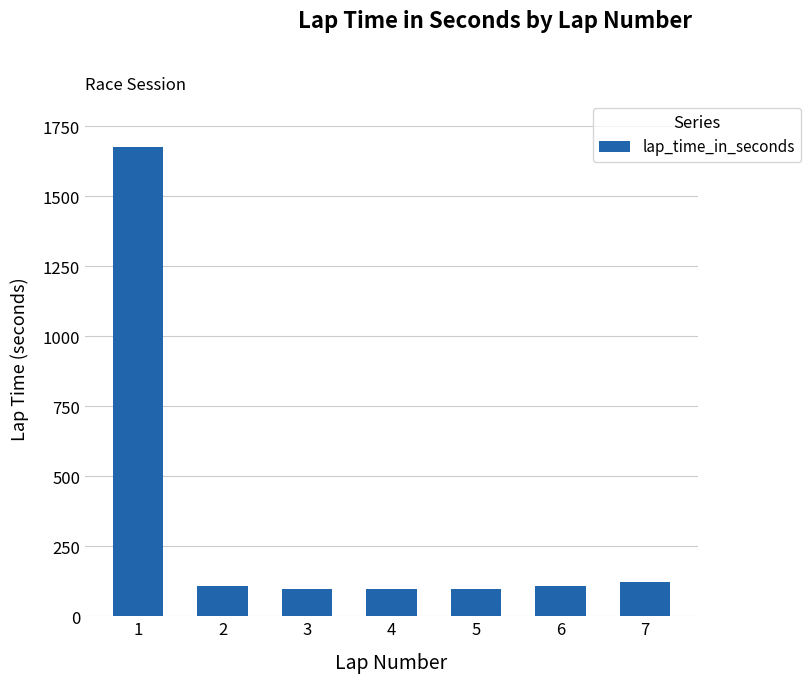

What is the sum of the values at 2 and 3?

205.1